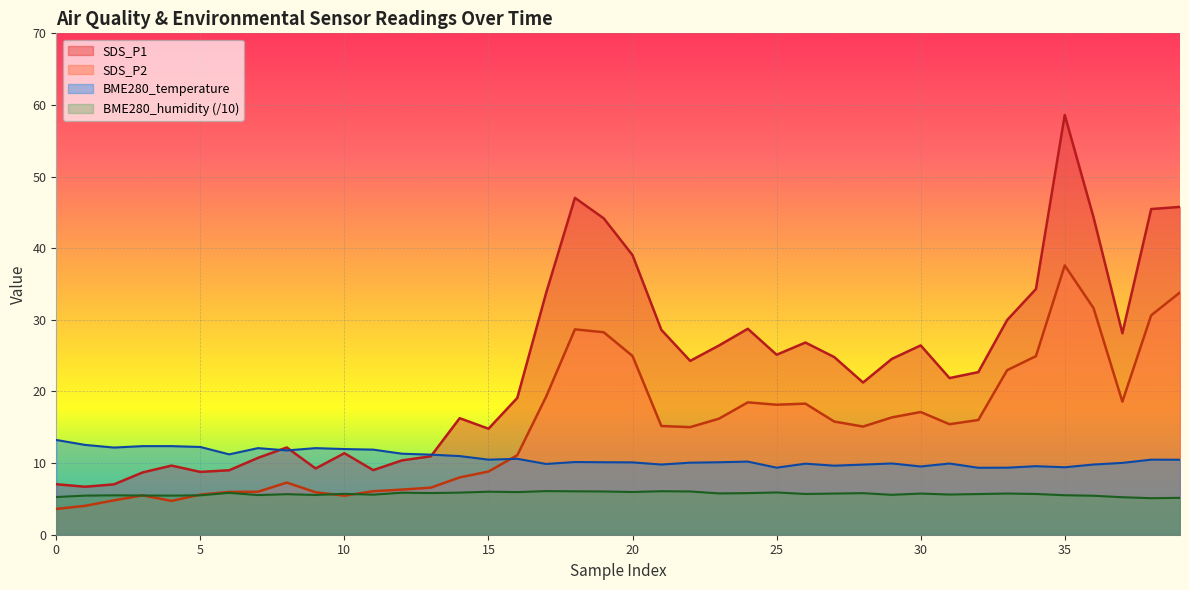

What is the difference between the second highest and minimum values in the SDS_P1 series?

40.3